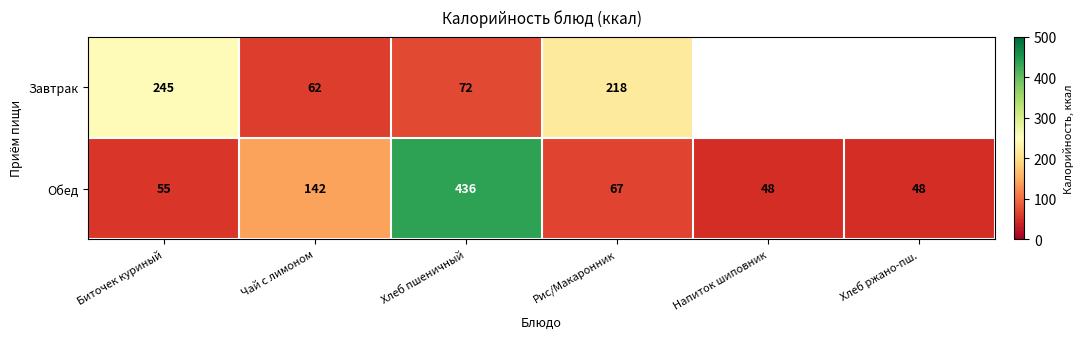

Is the value of Завтрак at Рис/Макаронник greater than the value of Обед at Хлеб ржано-пш.?

Yes